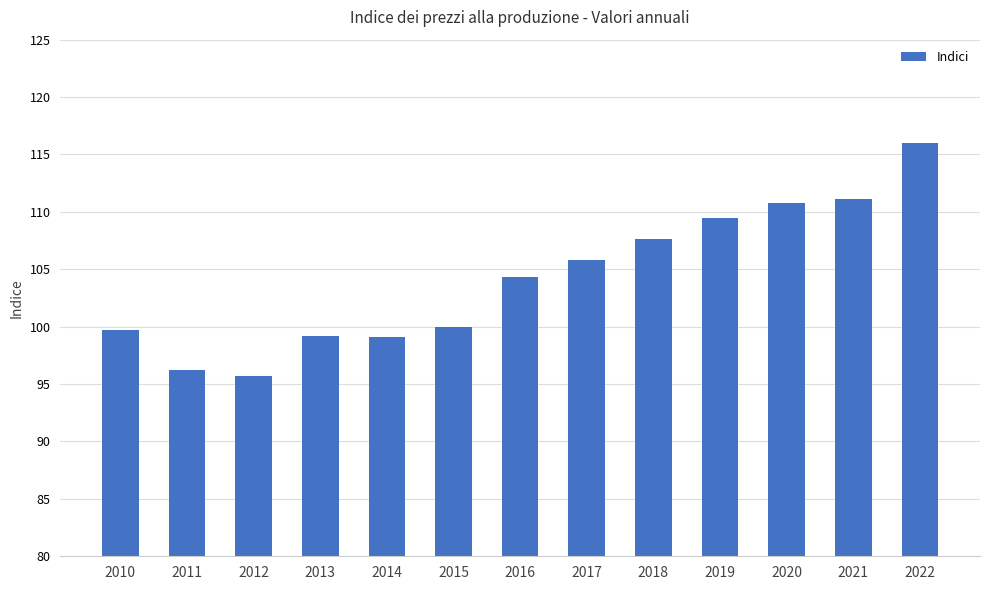

What is the difference between the maximum and minimum values?

20.3